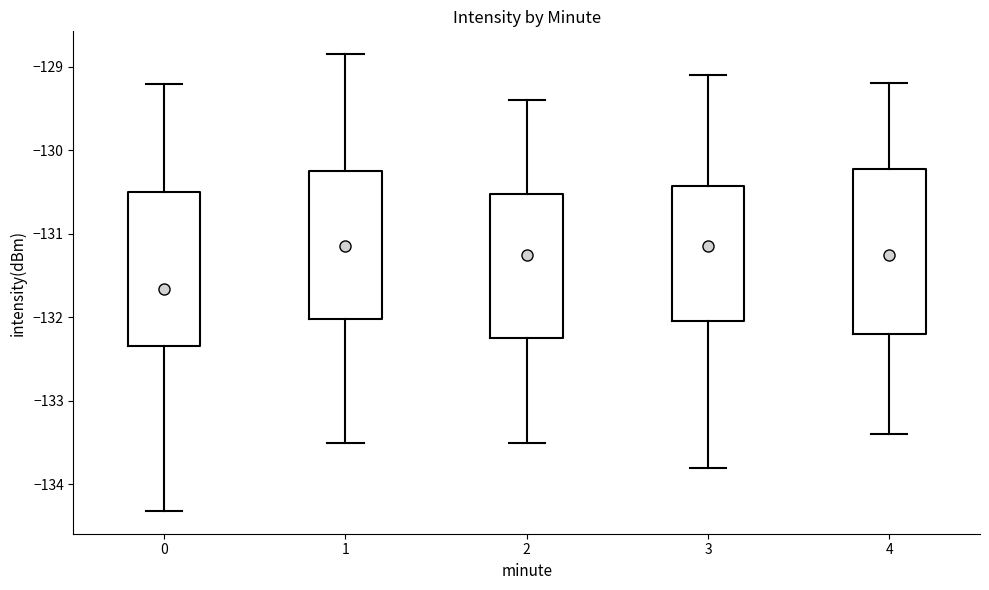

Which box is the tallest, from its lower edge to its upper edge?

4